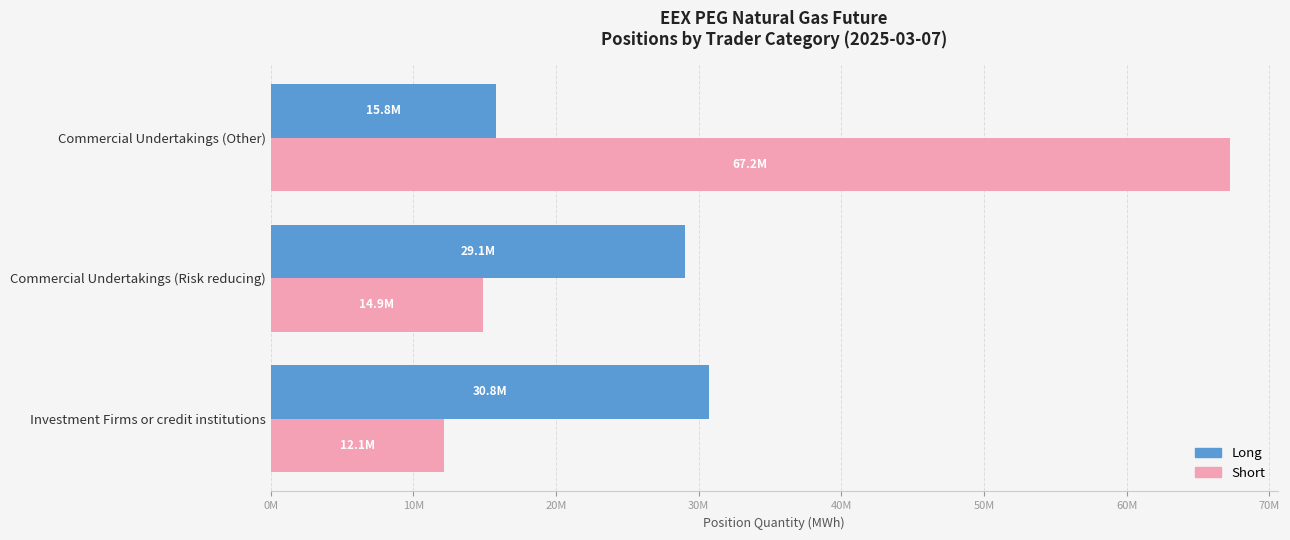

What position from the left is Commercial Undertakings (Risk reducing)?

2